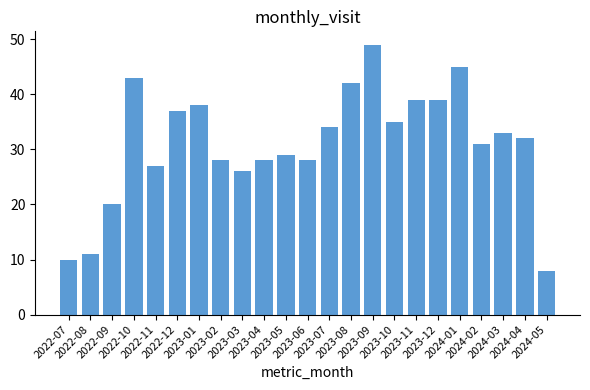

What is the value of the 19th bar from the left?

45